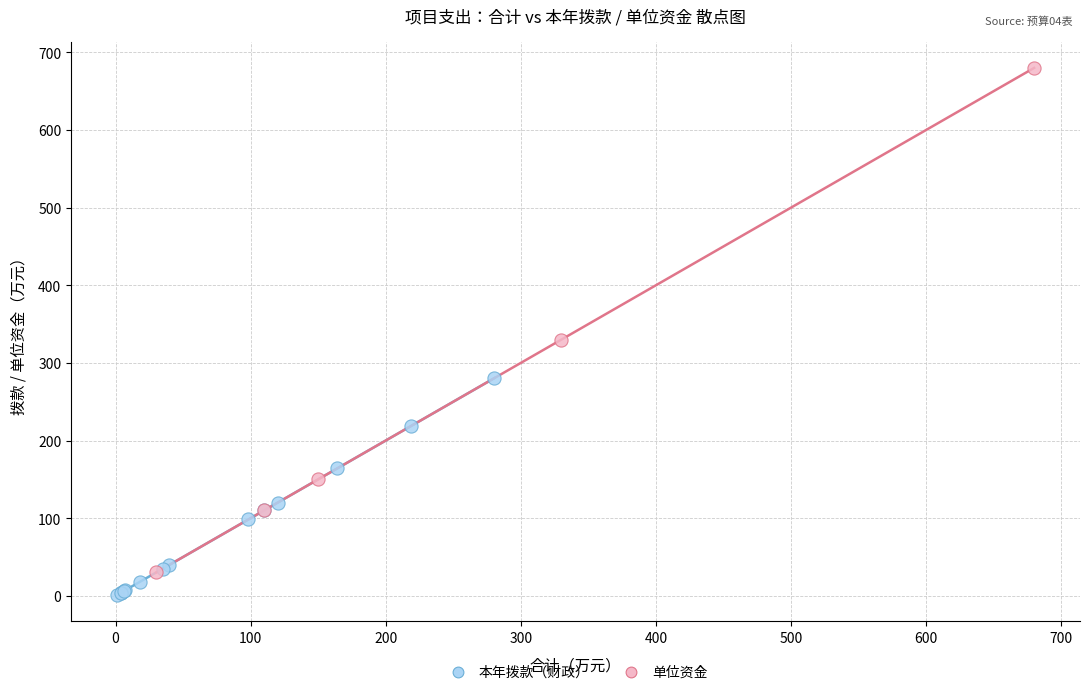

Which series reaches the minimum Y coordinate?

本年拨款（财政）